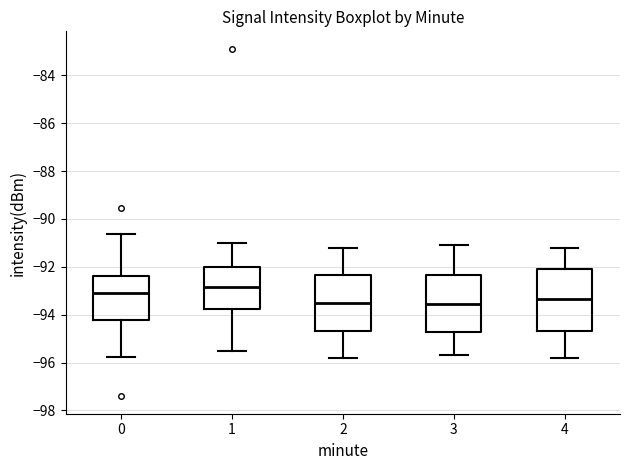

Where does the median line of the box at x = 0 sit on the y-axis? The values are not printed on the chart, so give them approximately, as read against the axis.

-93.2